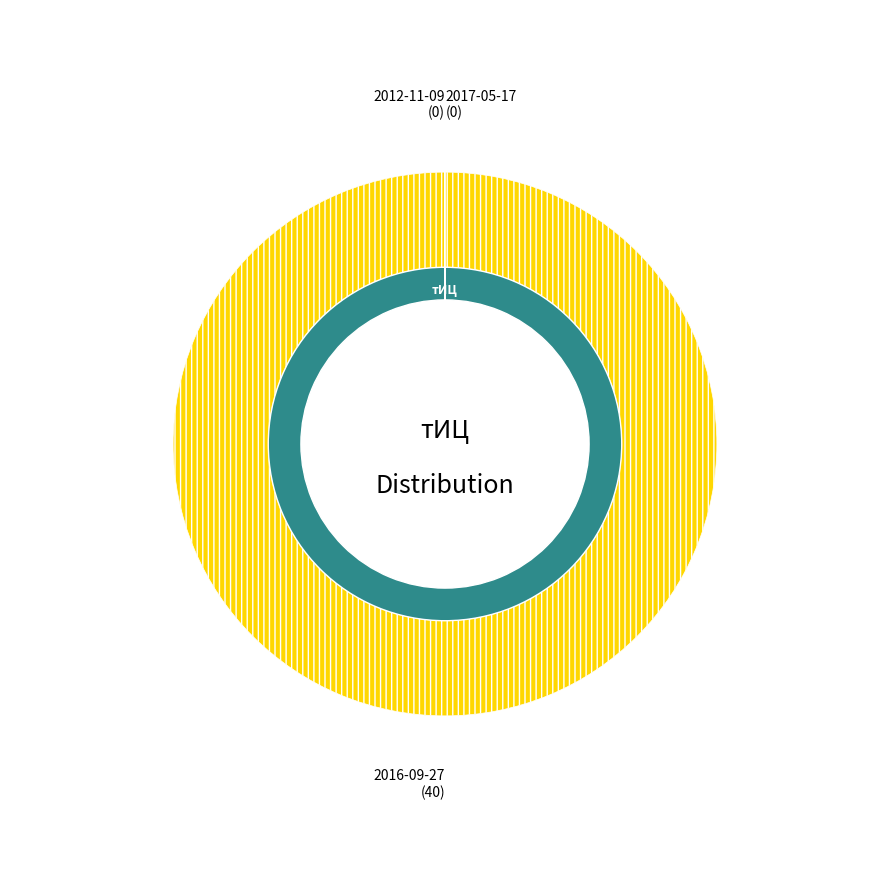

To the nearest percent, what is the average slice percentage?

33%